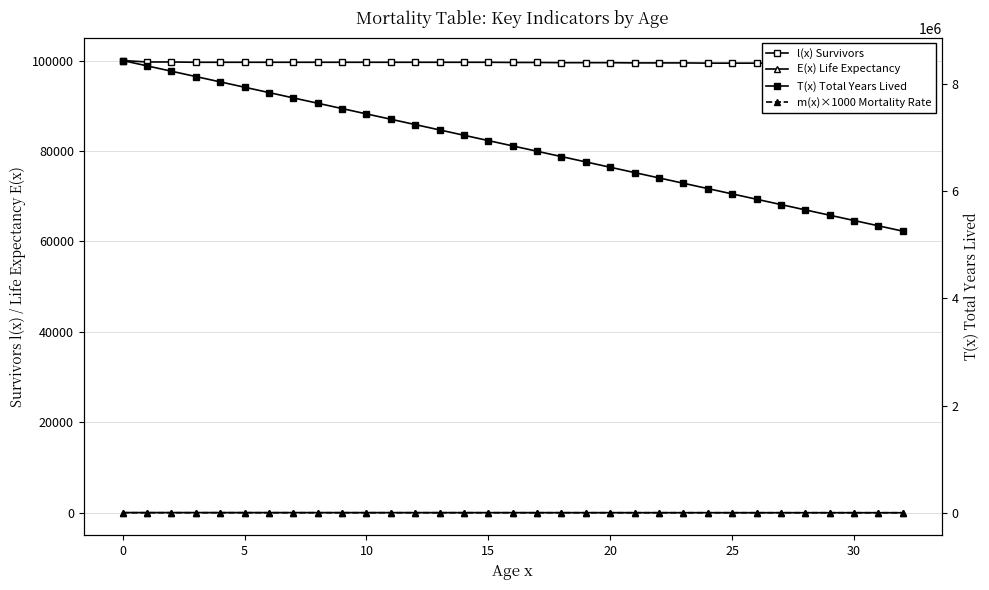

What is the difference between the T(x) Total Years Lived values at 22 and 16?

597134.3